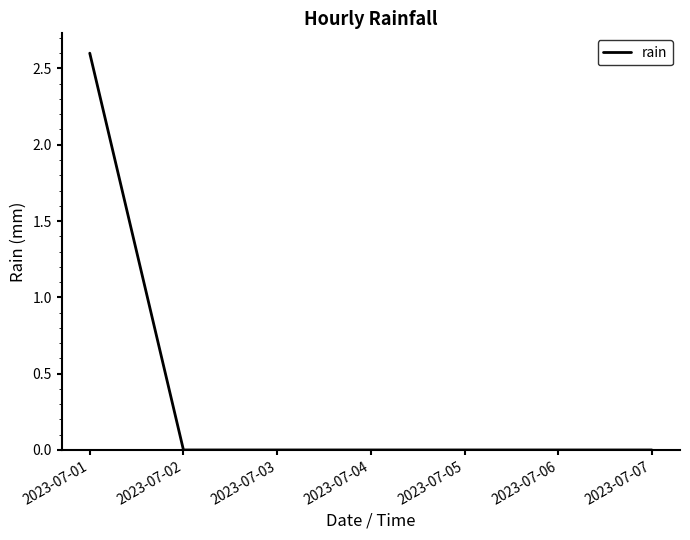

Count the values in the range 0 to 1.

6